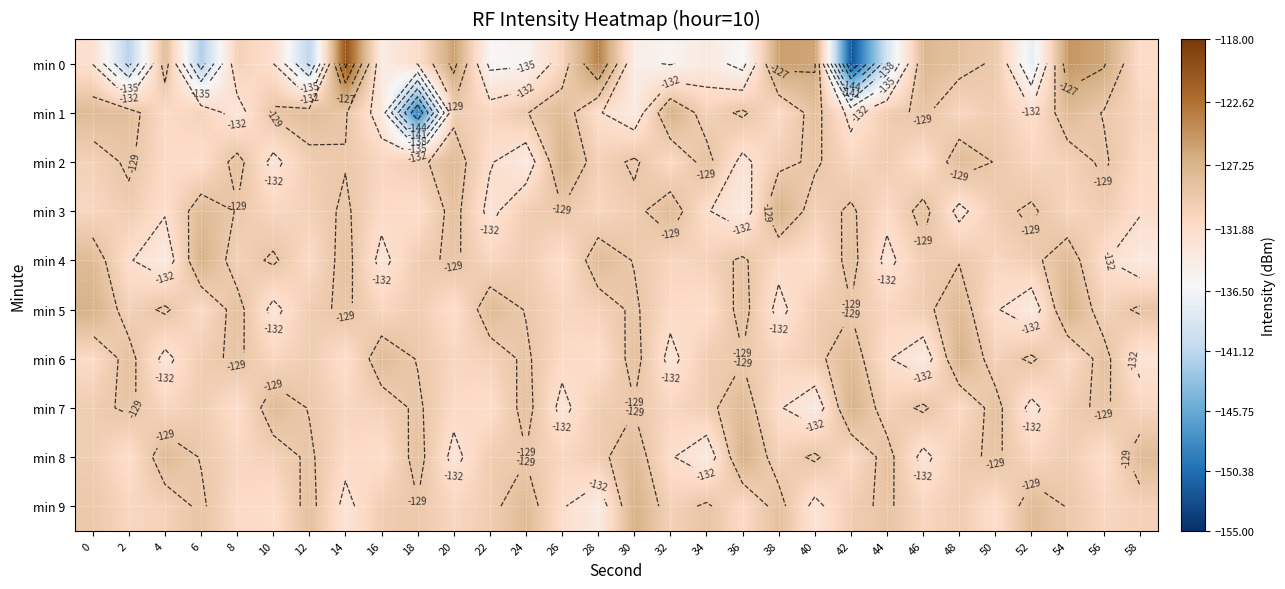

True or false: min 3 has a value of -90.1 at 10.

False